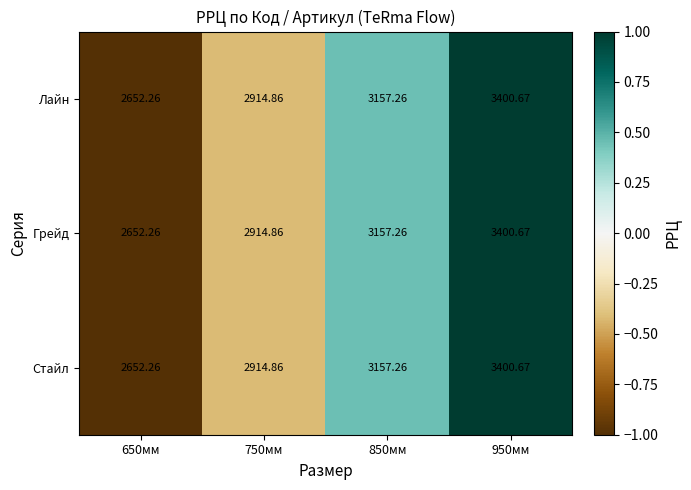

What is the smallest value displayed?

2652.3